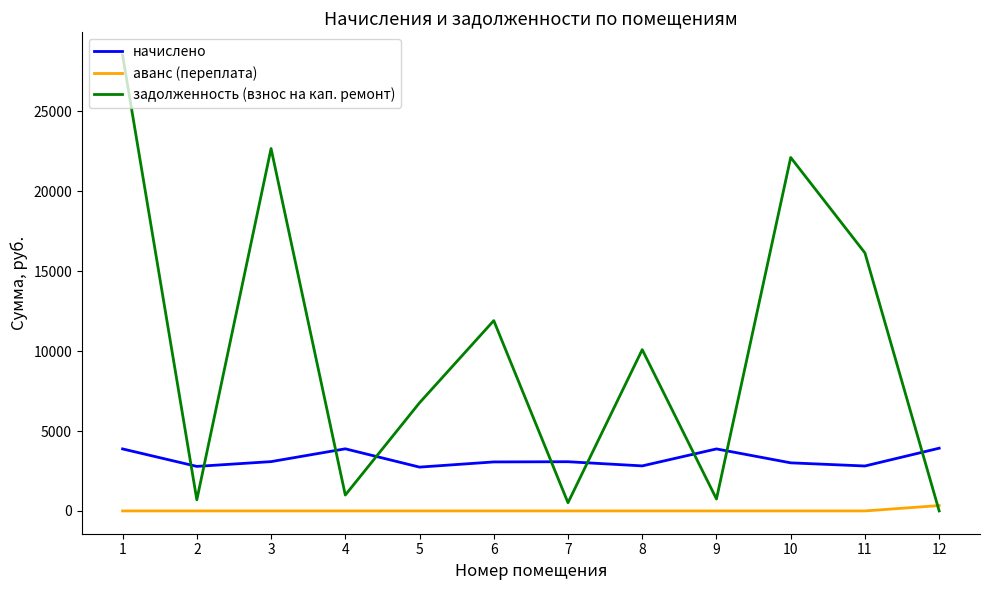

List the series in order of their overall mean, lowest first.

аванс (переплата), начислено, задолженность (взнос на кап. ремонт)